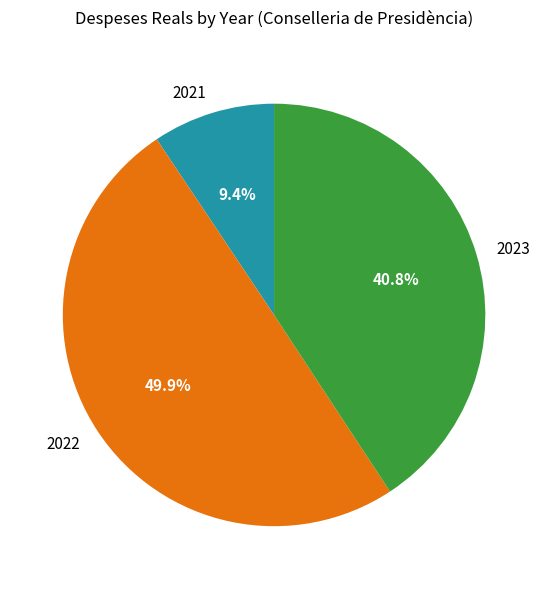

To the nearest percent, what percentage of the pie is 2022?

50%